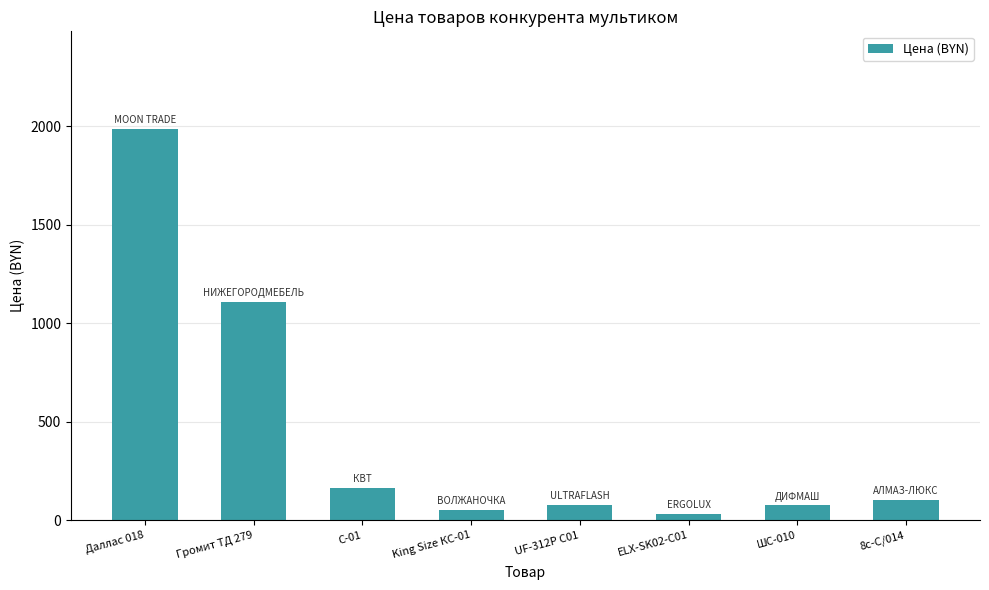

Which has a higher value, 8с-С/014 or ШС-010?

8с-С/014